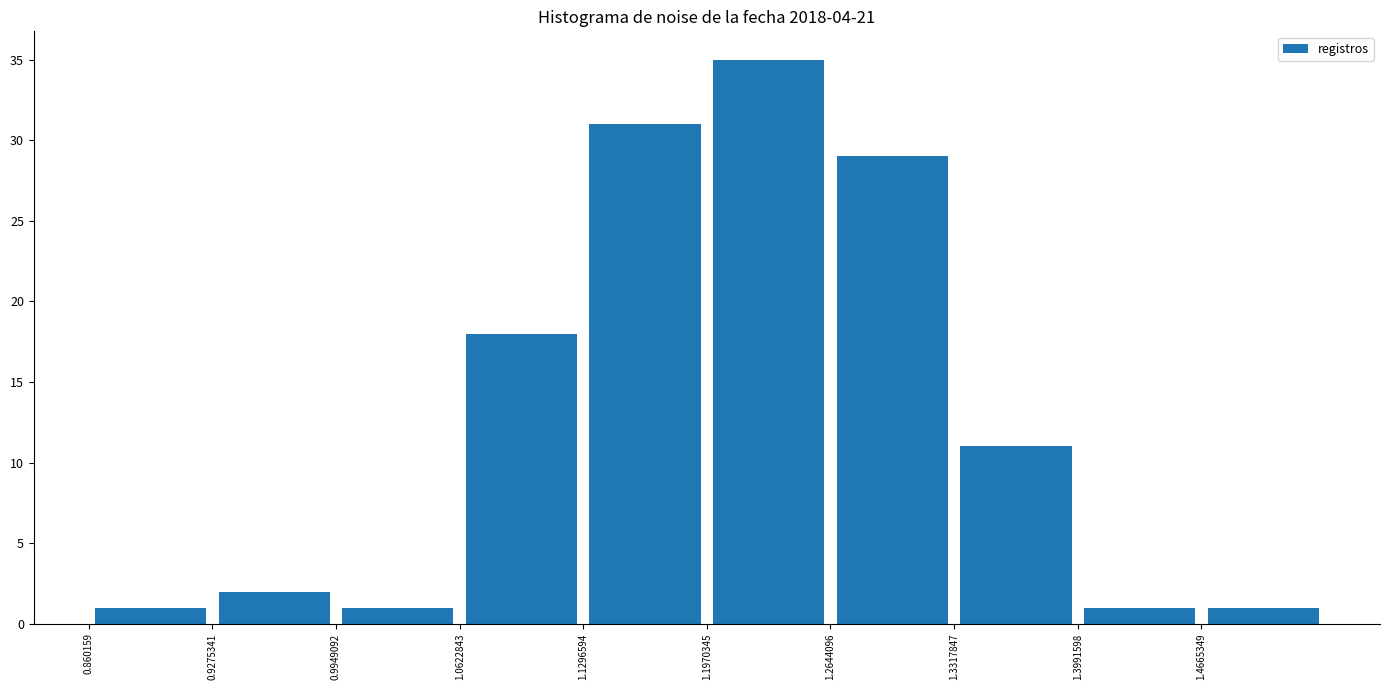

Reading left to right, list every bar in this chart as the range it spans on the x-axis followed by its height. Neither the bar edges nor the heights are printed on the chart, so give them approximately, as read against the axes.

0.86 to 0.93: 1
0.93 to 0.99: 2
0.99 to 1.06: 1
1.06 to 1.13: 18
1.13 to 1.20: 31
1.20 to 1.26: 35
1.26 to 1.33: 29
1.33 to 1.40: 11
1.40 to 1.47: 1
1.47 to 1.53: 1